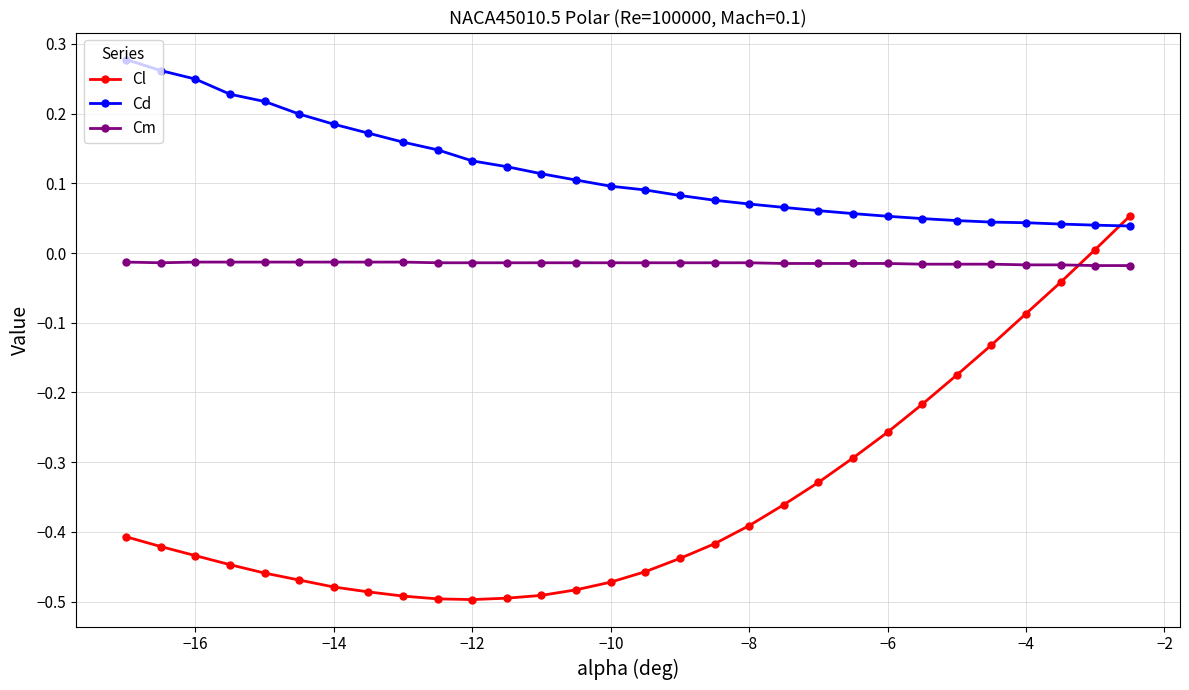

What is the difference between the maximum and second lowest values in the Cl series?

0.5